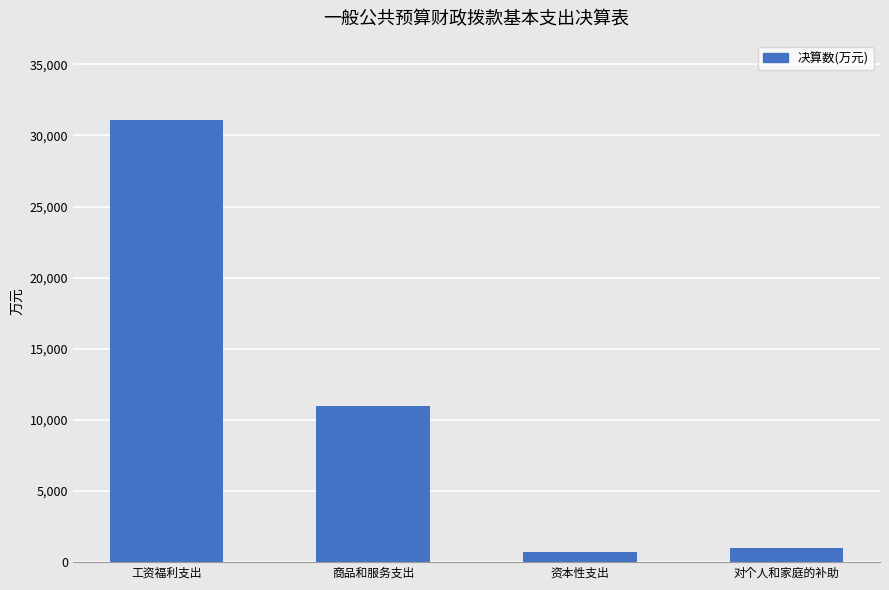

What is the difference between the maximum and minimum values?

30372.2